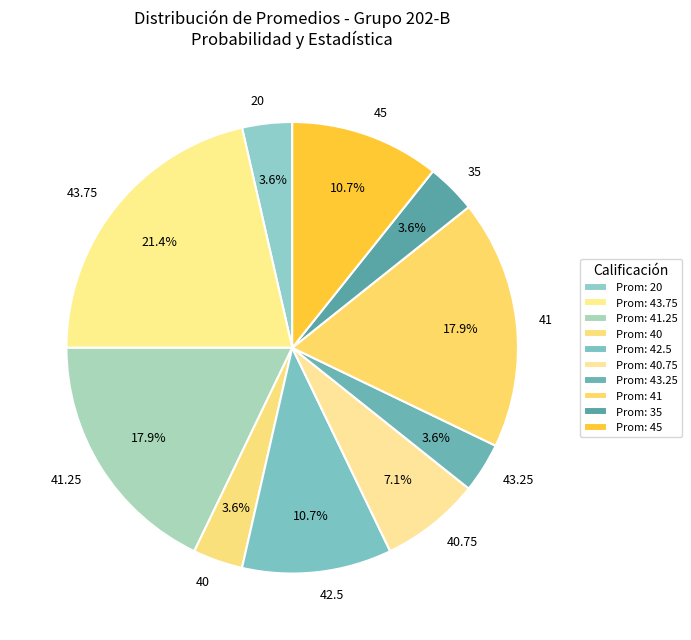

Is there any slice that represents more than half of the pie?

No